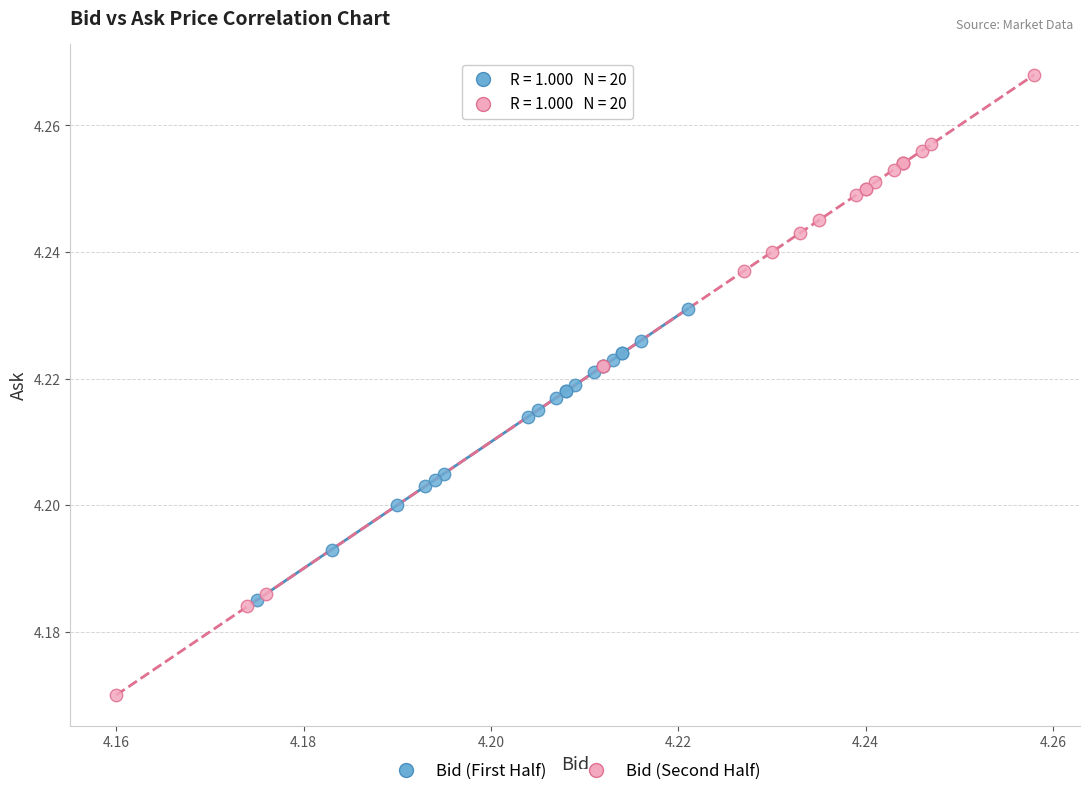

Which series contains the highest Y value?

Bid (Second Half)